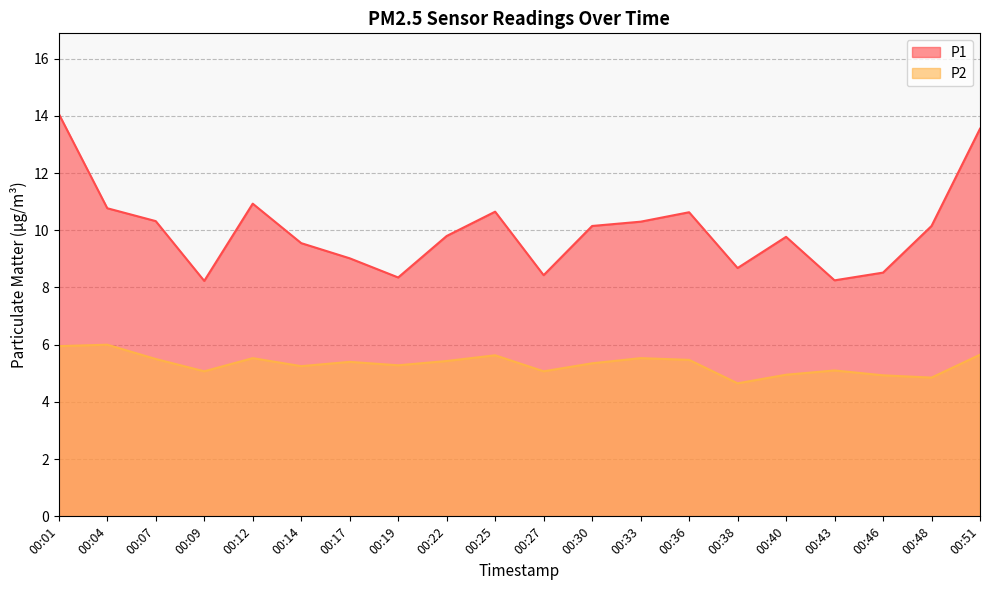

What is the average value of the P2 series?

5.3